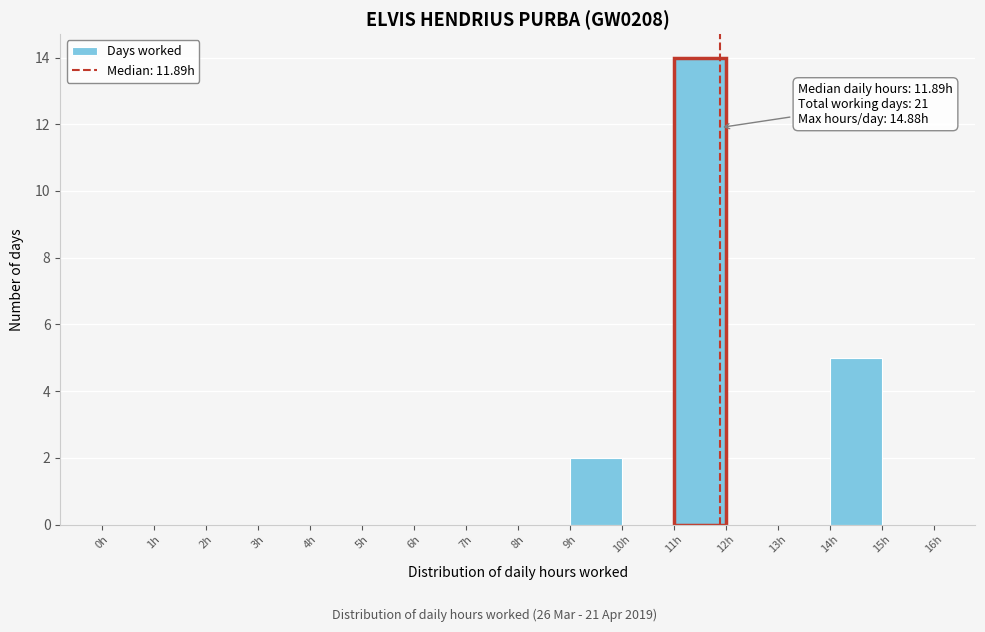

Over which range of the x-axis is the bar tallest?

11 to 12